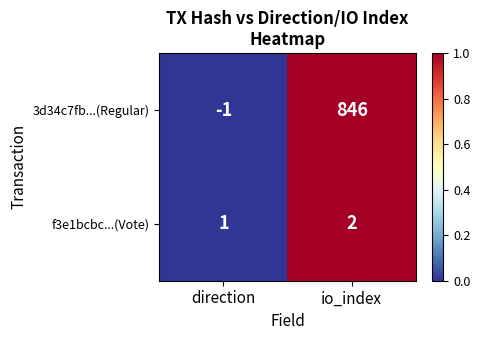

Which series has the widest spread of values?

3d34c7fb...(Regular)